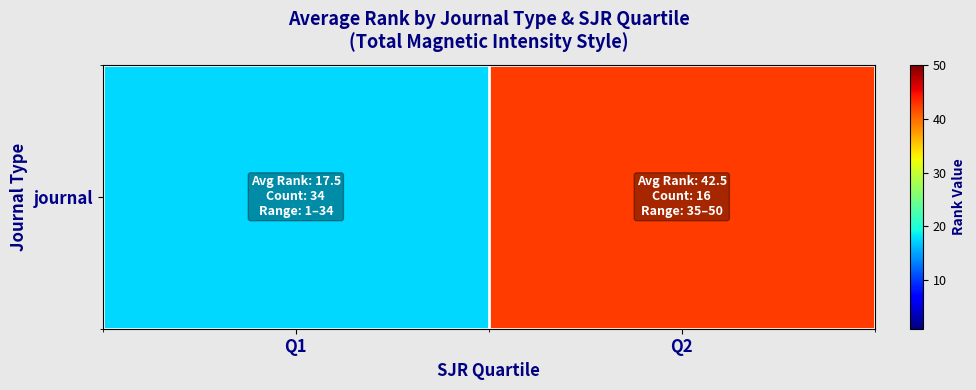

Which category has the highest value across all series?

Q2